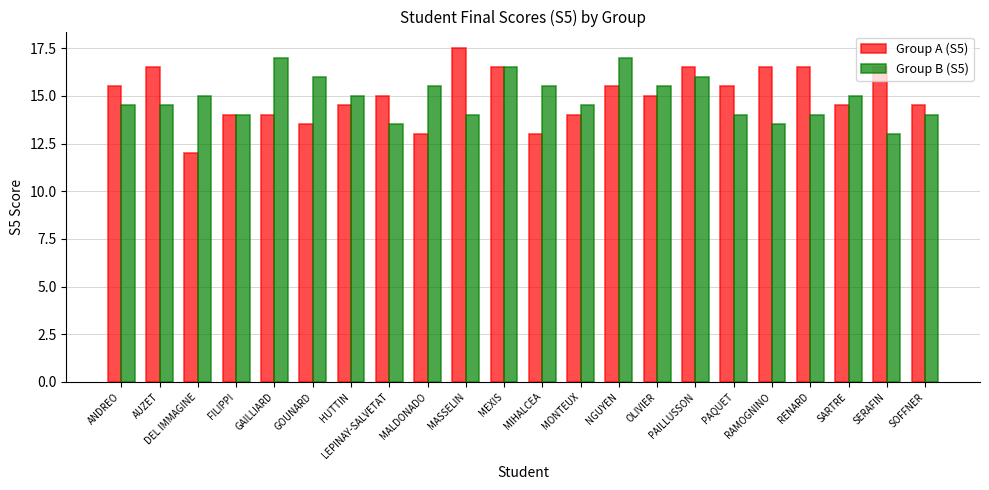

Reading left to right, list all the values displayed in this chart.

Group A (S5): ANDREO=15.5	AUZET=16.5	DEL IMMAGINE=12.0	FILIPPI=14.0	GAILLIARD=14.0	GOUNARD=13.5	HUTTIN=14.5	LEPINAY-SALVETAT=15.0	MALDONADO=13.0	MASSELIN=17.5	MEXIS=16.5	MIHALCEA=13.0	MONTEUX=14.0	NGUYEN=15.5	OLIVIER=15.0	PAILLUSSON=16.5	PAQUET=15.5	RAMOGNINO=16.5	RENARD=16.5	SARTRE=14.5	SERAFIN=16.5	SOFFNER=14.5
Group B (S5): ANDREO=14.5	AUZET=14.5	DEL IMMAGINE=15.0	FILIPPI=14.0	GAILLIARD=17.0	GOUNARD=16.0	HUTTIN=15.0	LEPINAY-SALVETAT=13.5	MALDONADO=15.5	MASSELIN=14.0	MEXIS=16.5	MIHALCEA=15.5	MONTEUX=14.5	NGUYEN=17.0	OLIVIER=15.5	PAILLUSSON=16.0	PAQUET=14.0	RAMOGNINO=13.5	RENARD=14.0	SARTRE=15.0	SERAFIN=13.0	SOFFNER=14.0